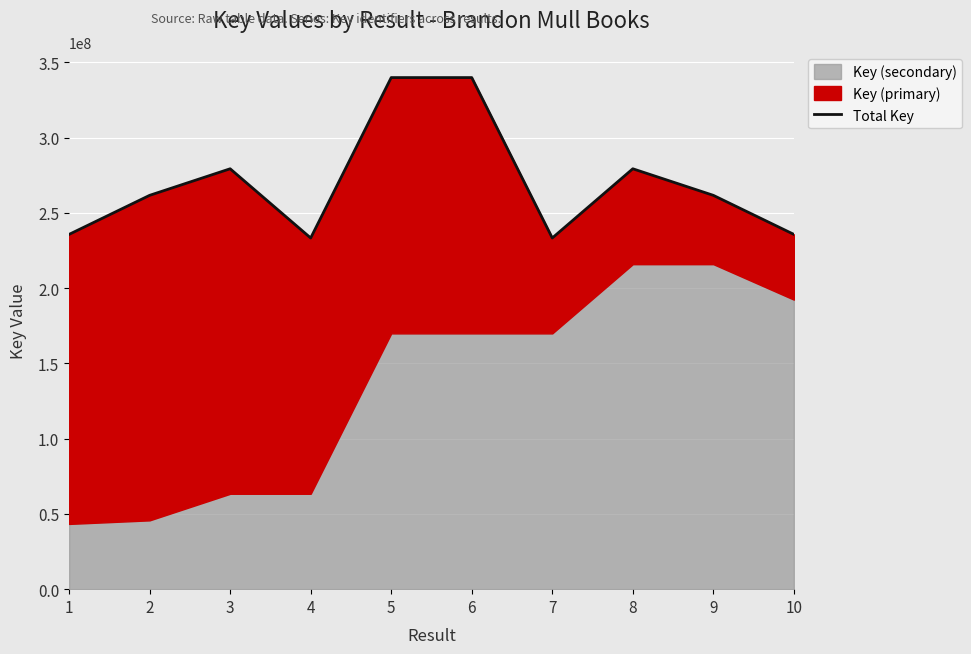

Where is the data nearest to the value 286548730?

3